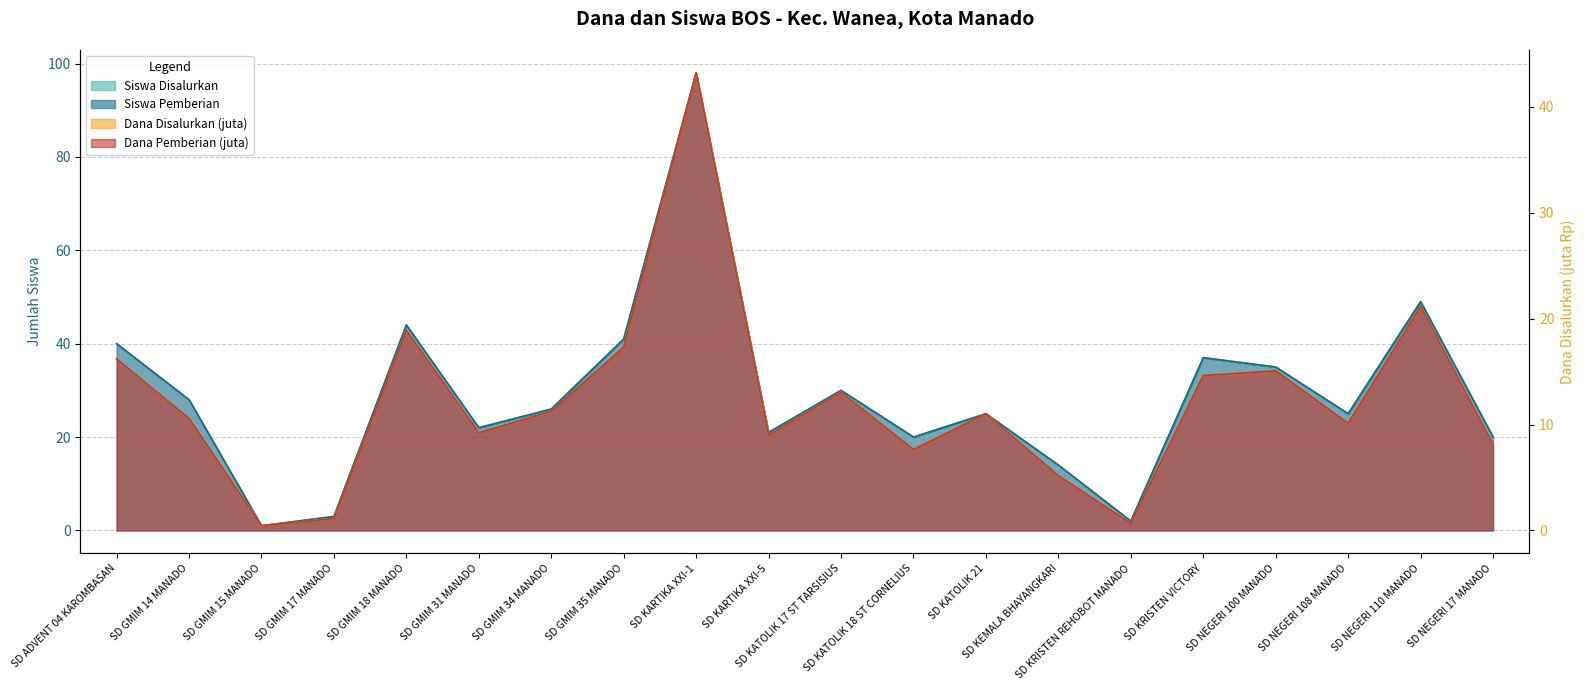

At which category is the sum across all series the highest?

SD KARTIKA XXI-1